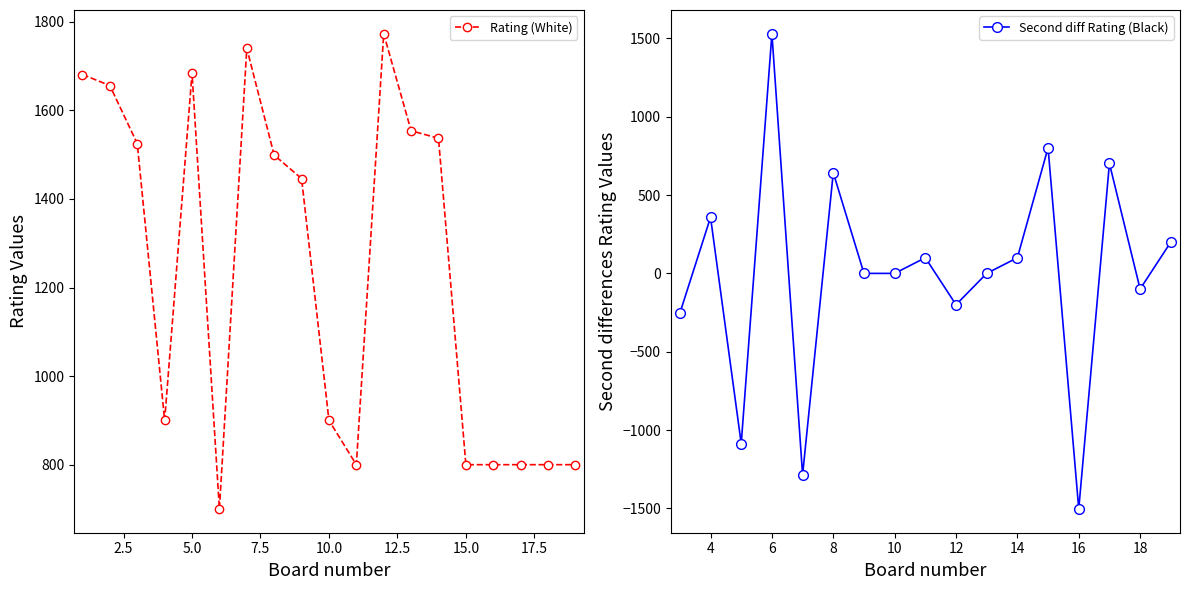

What is the ratio of the value at 3 to the value at 19?

1.9